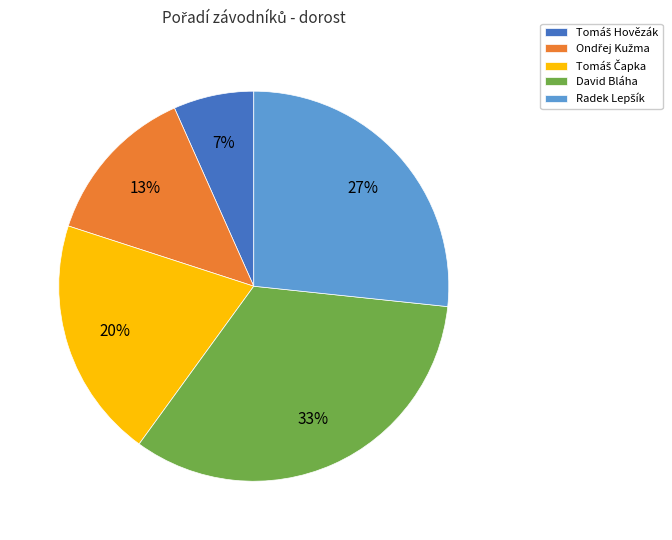

Count the number of slices in the pie.

5